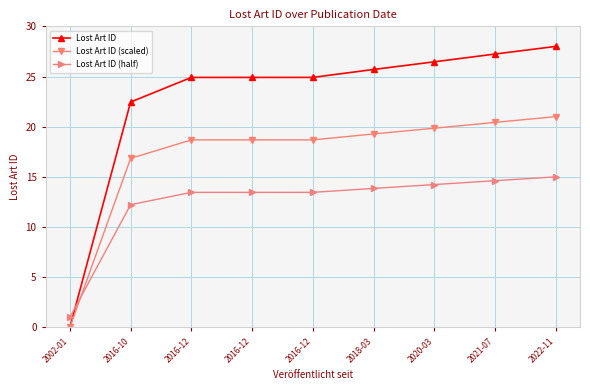

What is the difference between the second highest and minimum values in the Lost Art ID (scaled) series?

20.4